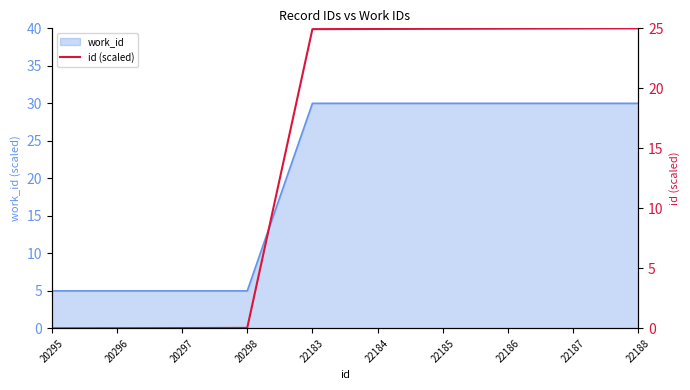

The chart shows a value of 6.0 at 22185. True or false?

False